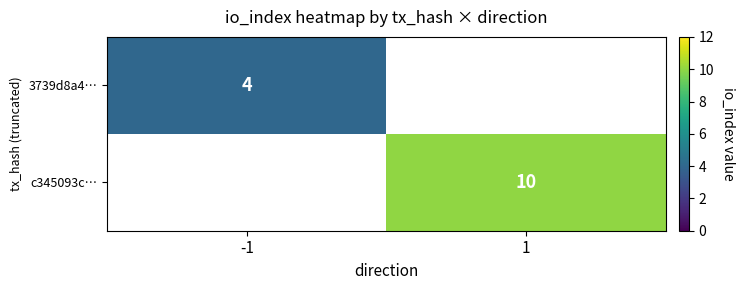

At which category is the sum across all series the highest?

1